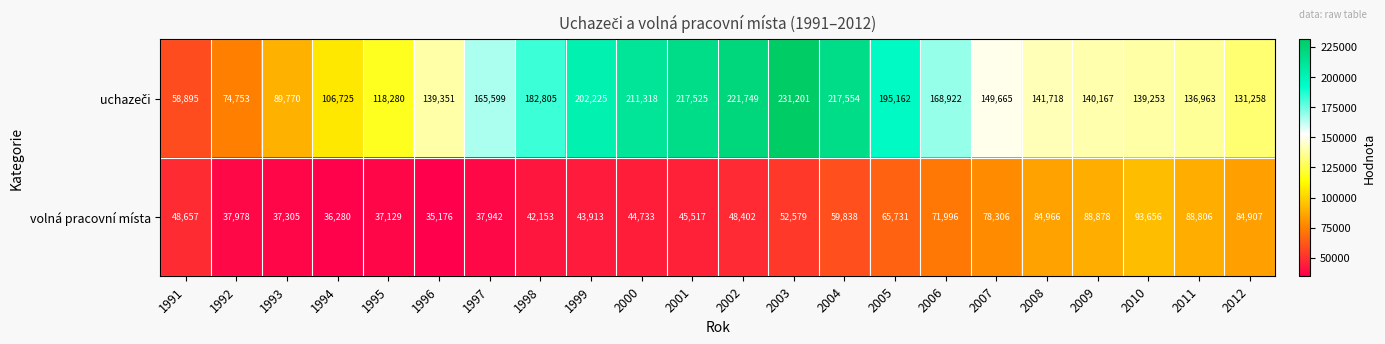

The volná pracovní místa series shows 25815 at 2007. True or false?

False